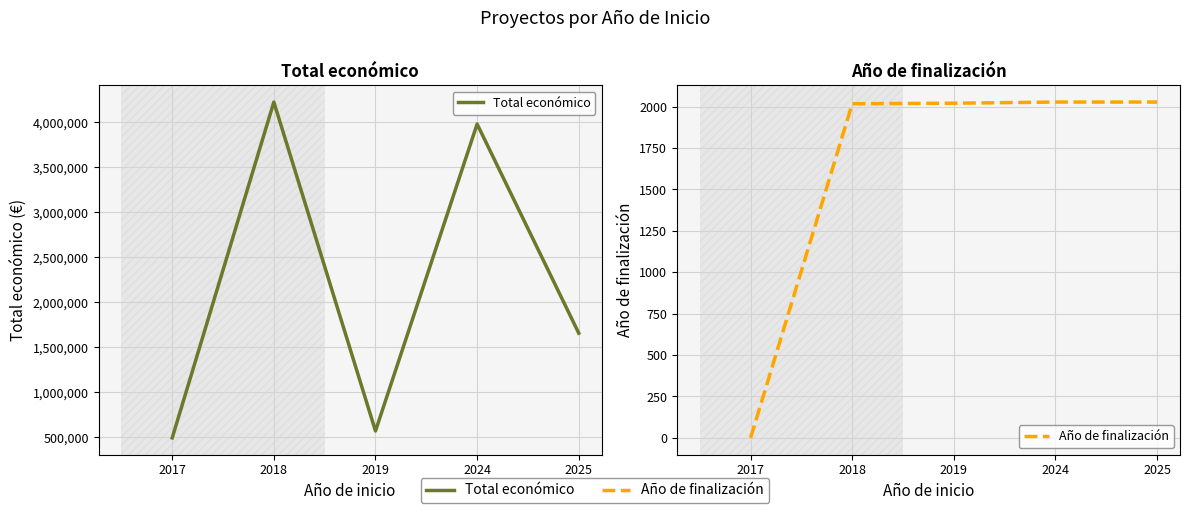

List the series in order of their peak value, highest first.

Total económico, Año de finalización